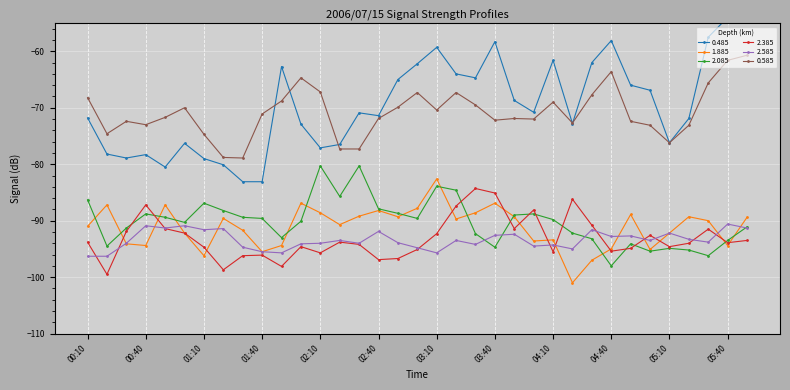

At which label is 2.085 closest to -89?

03:50